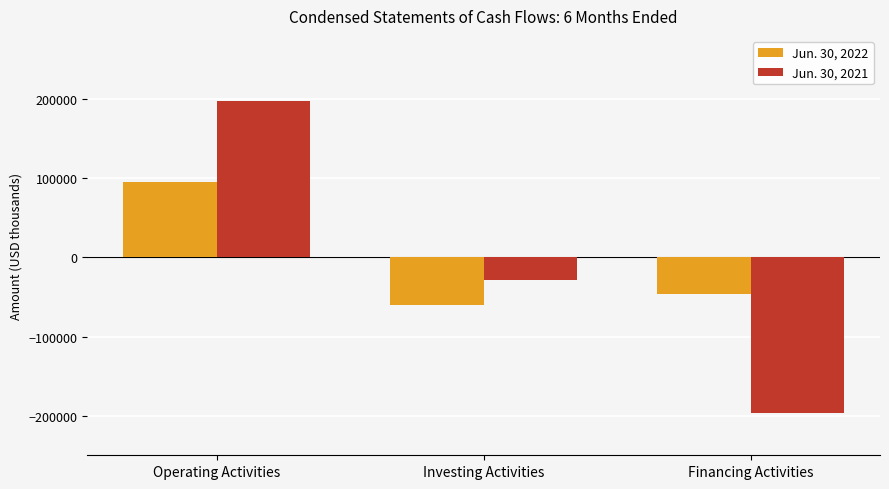

Rank the series by their maximum value, from lowest to highest.

Jun. 30, 2022, Jun. 30, 2021